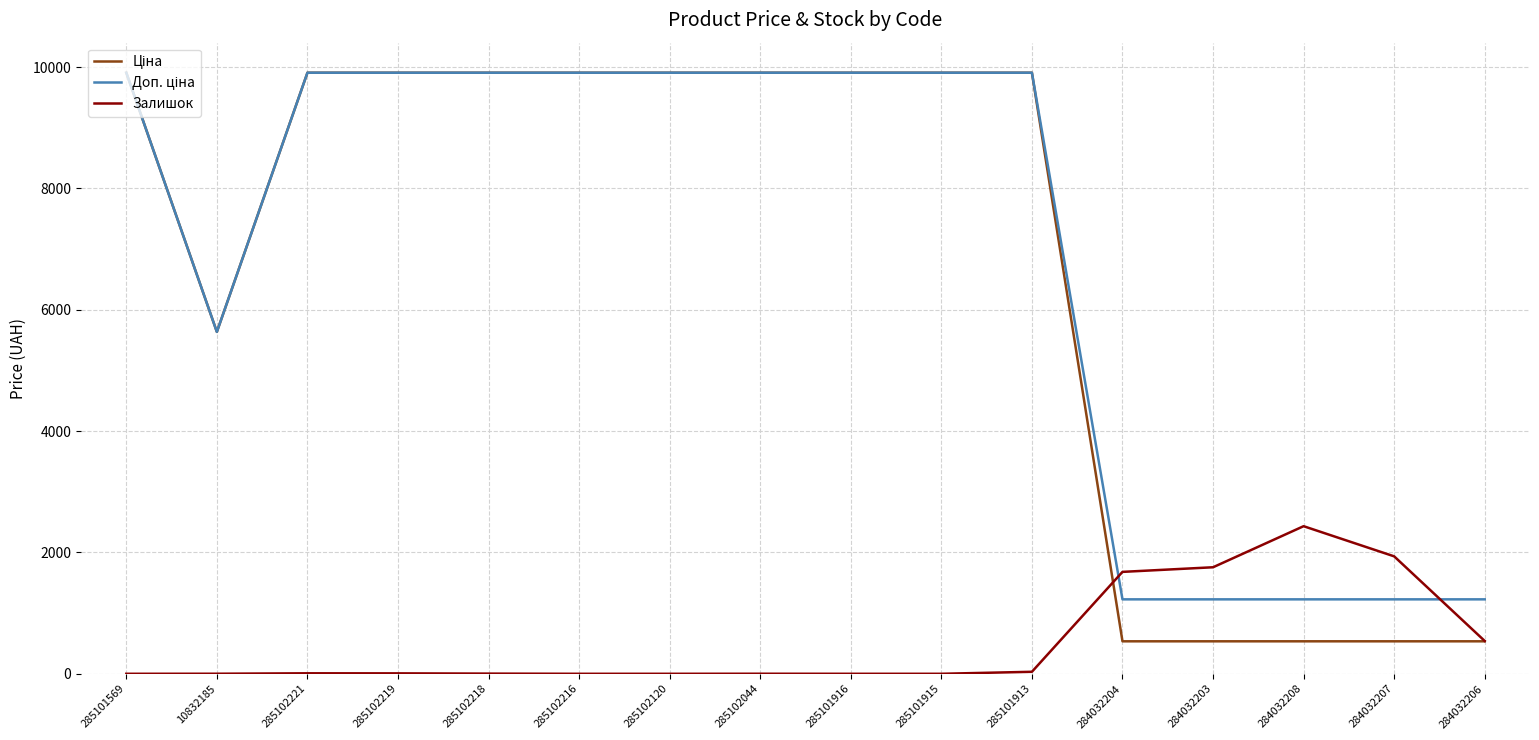

True or false: Залишок has a value of 0.0 at 285102216.

True